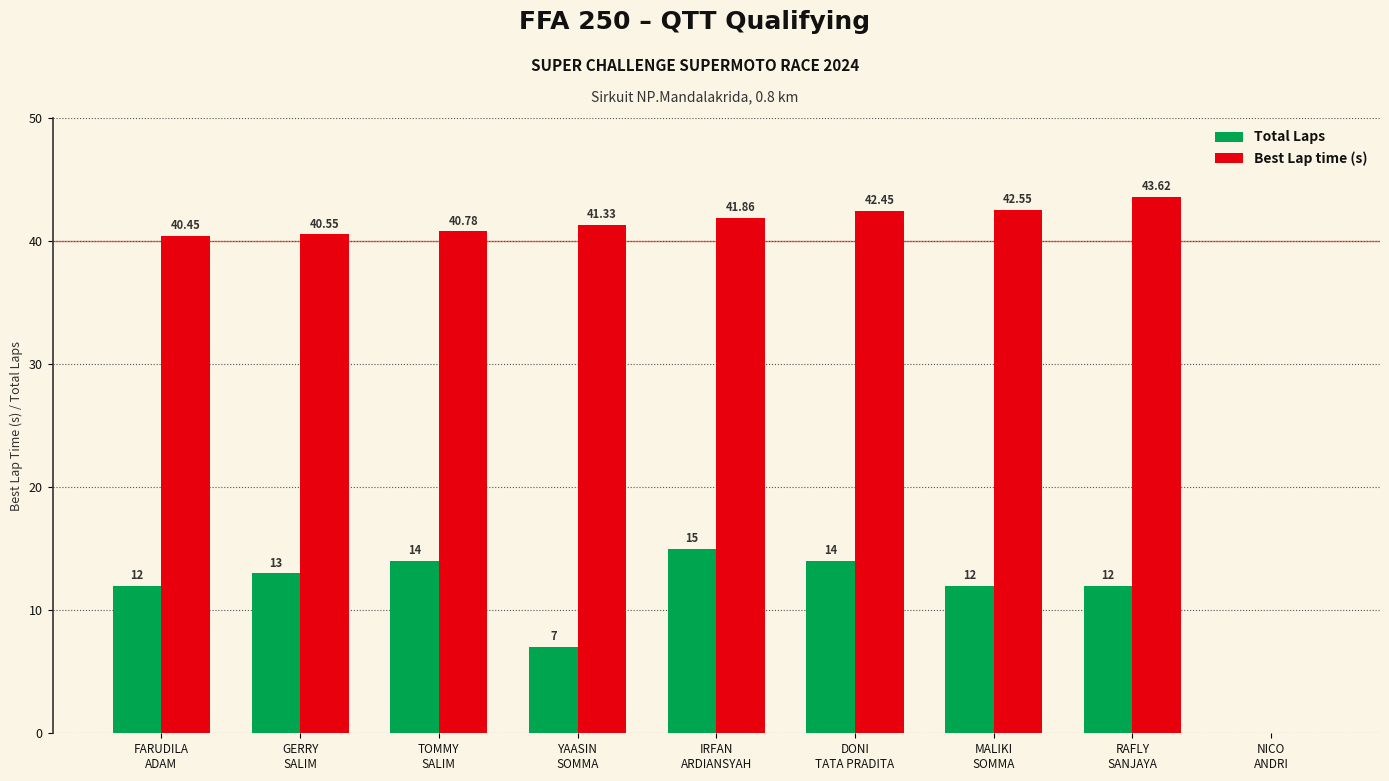

What value does the Best Lap time (s) series have at IRFAN
ARDIANSYAH?

41.9